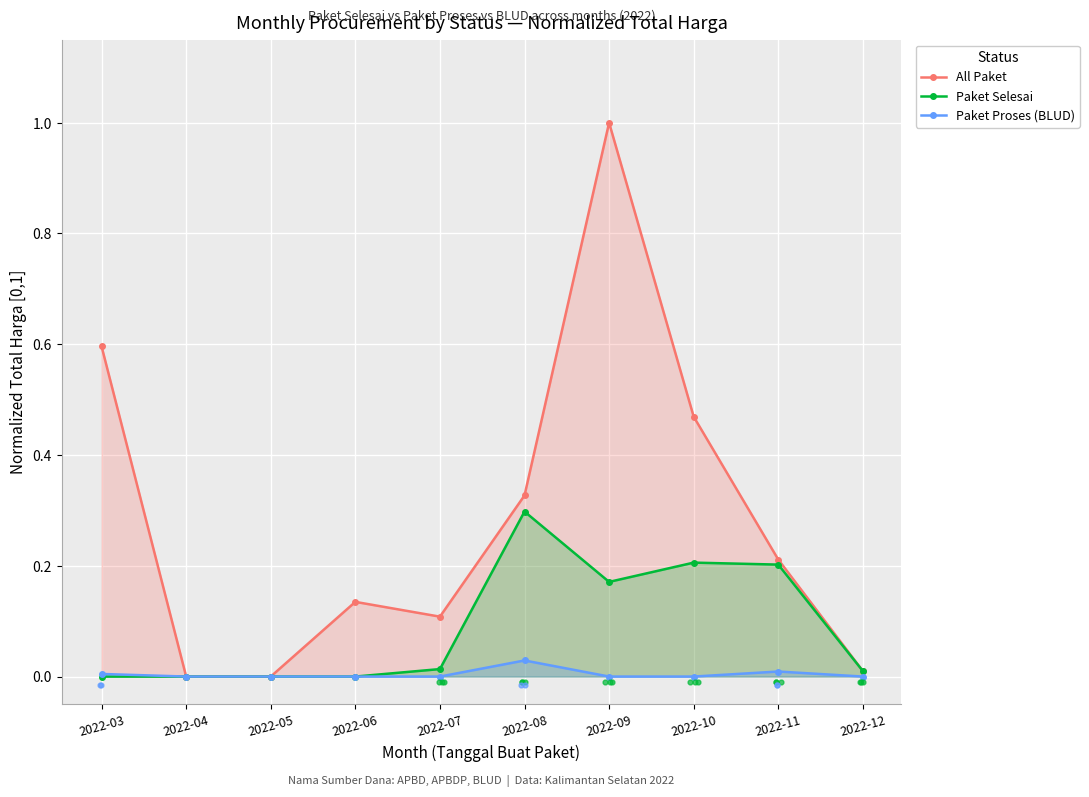

What is the total value across all series at 2022-06?

0.1